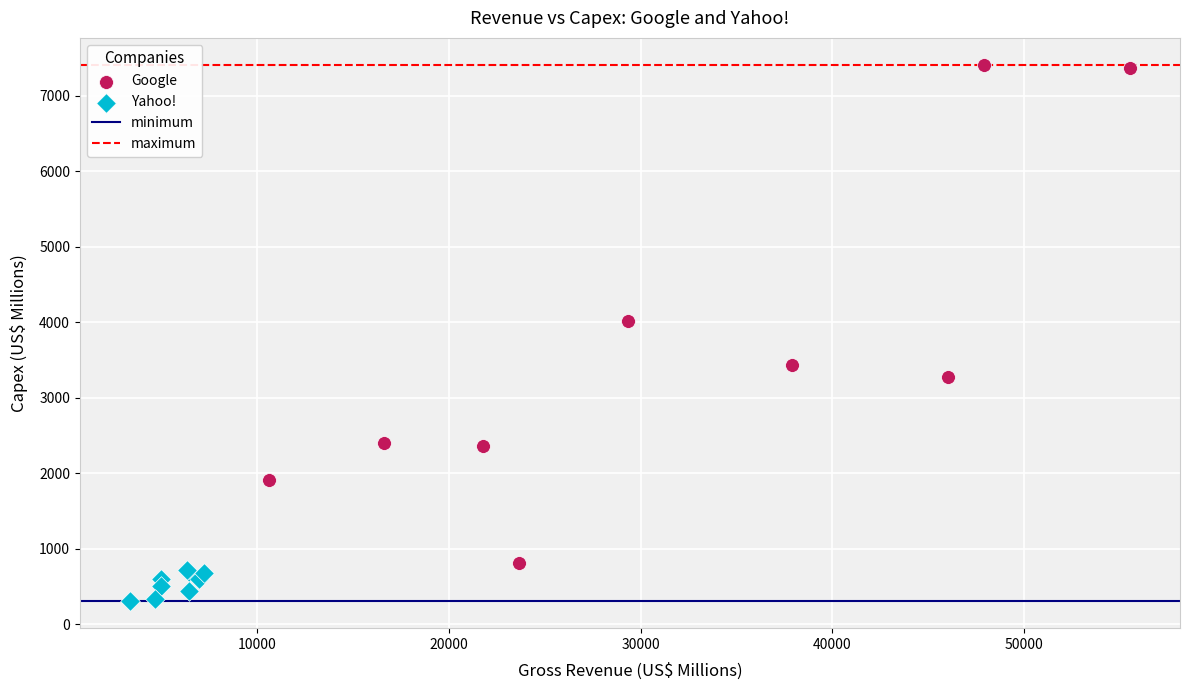

Which series reaches the minimum Y coordinate?

Yahoo!